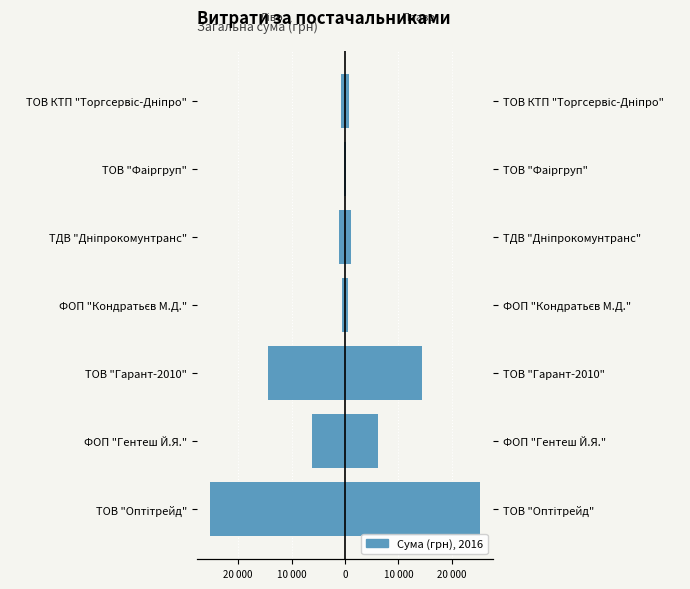

The value of Витрати (ліво) at ТОВ "Гарант-2010" is -14331.0. True or false?

True